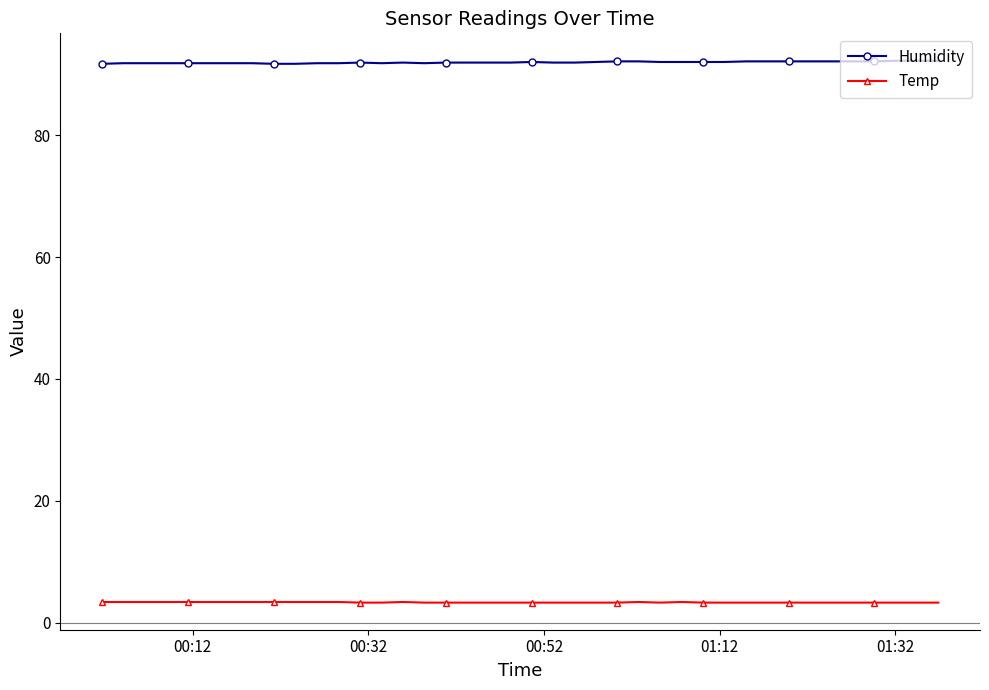

What is the minimum value for Temp?

3.3